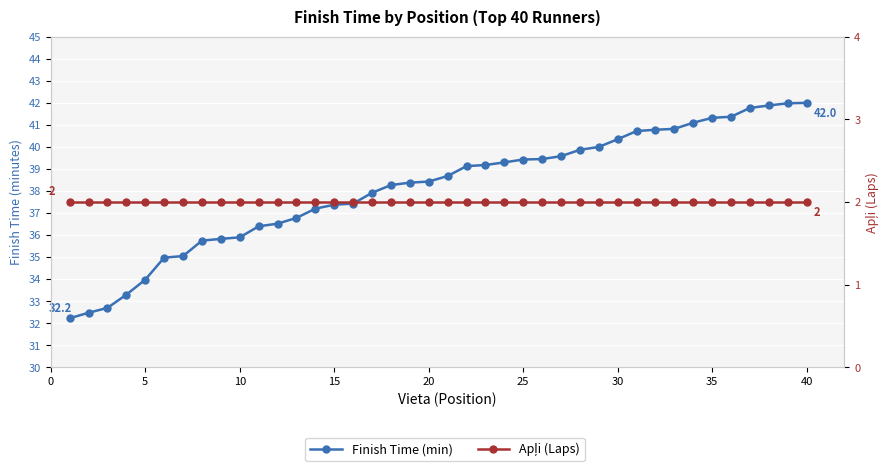

Rank the series at 39 from lowest to highest value.

Apļi (Laps), Finish Time (min)